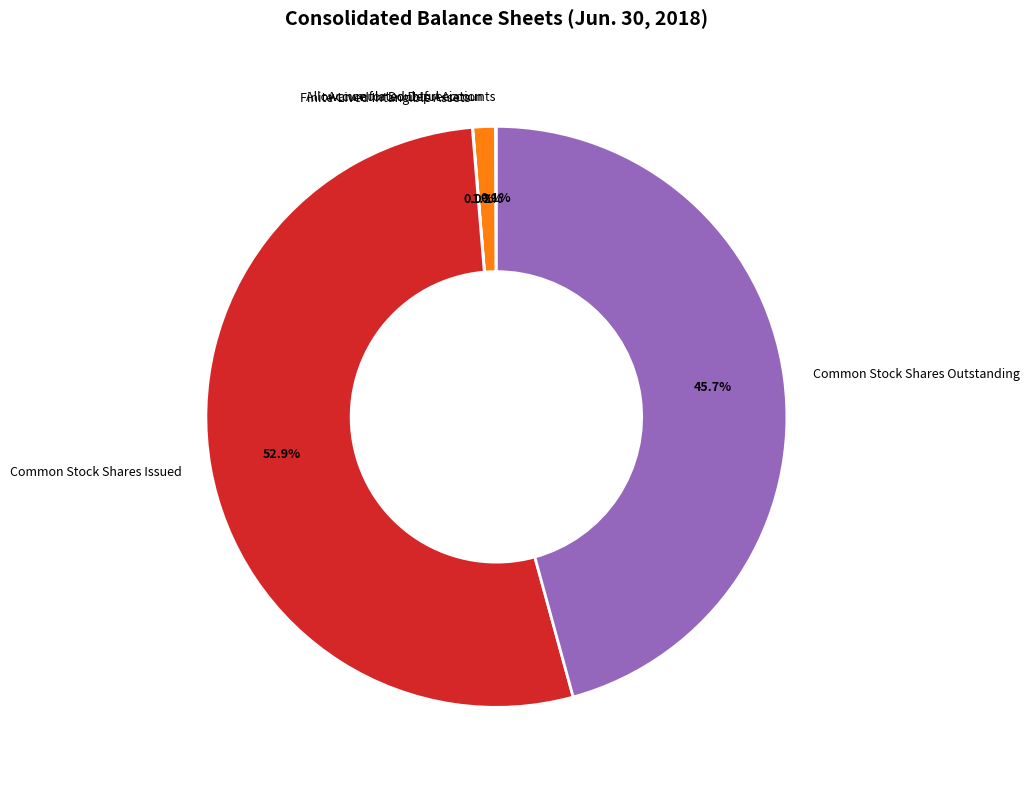

To the nearest percent, what is the average slice percentage?

20%